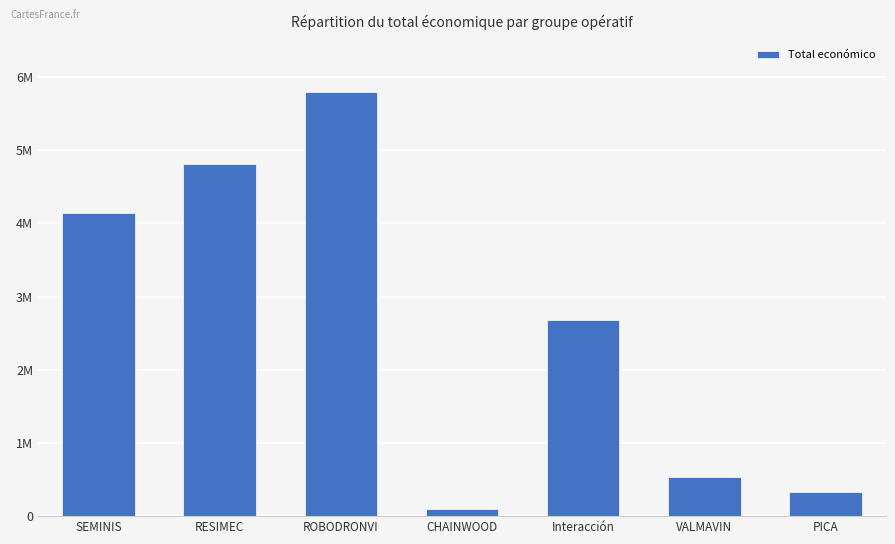

The chart shows a value of 2685474 at Interacción. True or false?

True